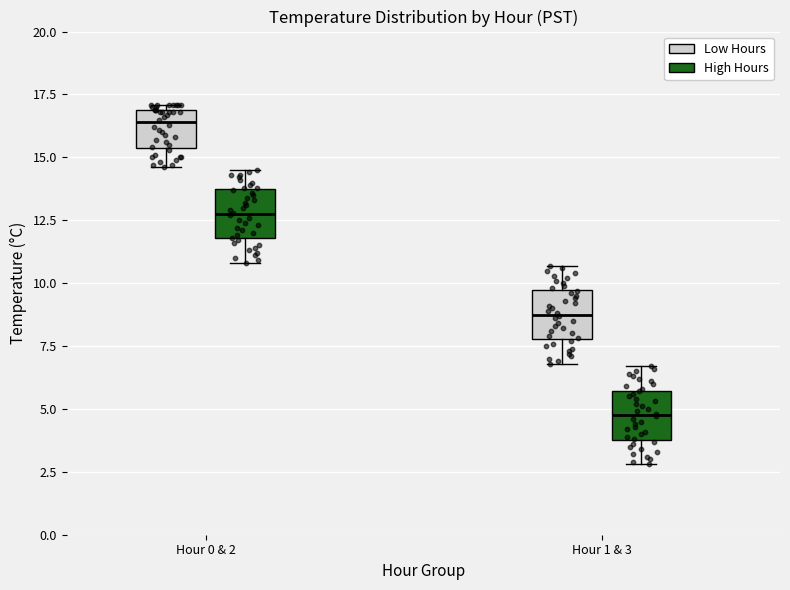

Reading left to right, read every box against the y-axis: the position of its median line, the range the box covers, and the ends of its whiskers. The values are not printed on the chart, so give them approximately, as read against the axis.

Hour 0 & 2 (Low Hours): median 16.5, box 15.5 to 17.0, whiskers 14.5 to 17.0 (just above the box's upper edge)
Hour 0 & 2 (High Hours): median 13.0, box 12.0 to 13.5, whiskers 11.0 to 14.5
Hour 1 & 3 (Low Hours): median 9.0, box 8.0 to 9.5, whiskers 7.0 to 10.5
Hour 1 & 3 (High Hours): median 5.0, box 4.0 to 5.5, whiskers 3.0 to 6.5